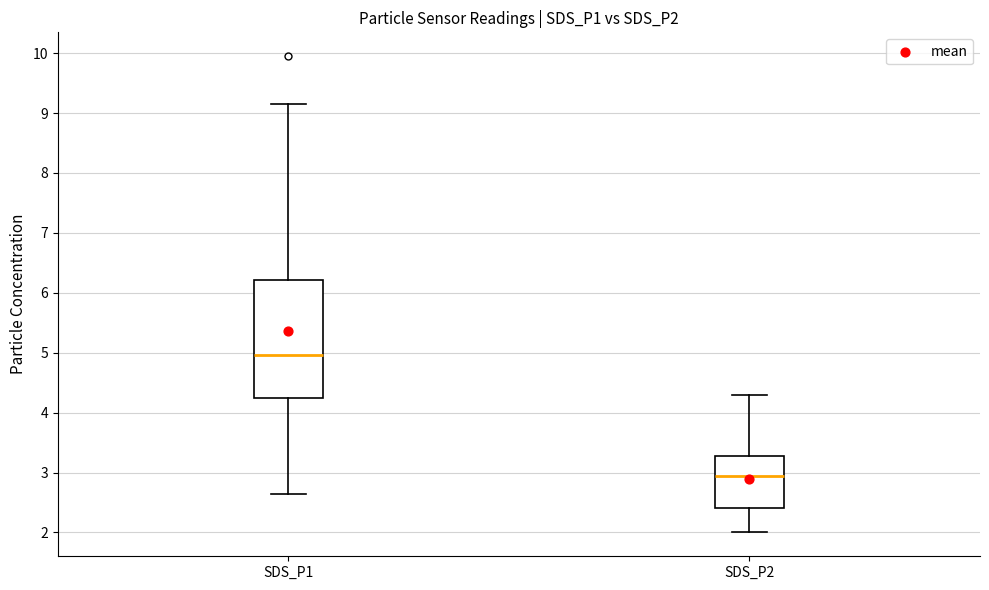

Reading left to right, transcribe this box plot: for each box, give where its median line is, the range the box spans, and where its two whiskers end, as read against the y-axis. The values are not printed on the chart, so give them approximately, as read against the axis.

SDS_P1: median 5.0, box 4.2 to 6.2, whiskers 2.7 to 9.2
SDS_P2: median 2.9, box 2.4 to 3.3, whiskers 2.0 to 4.3